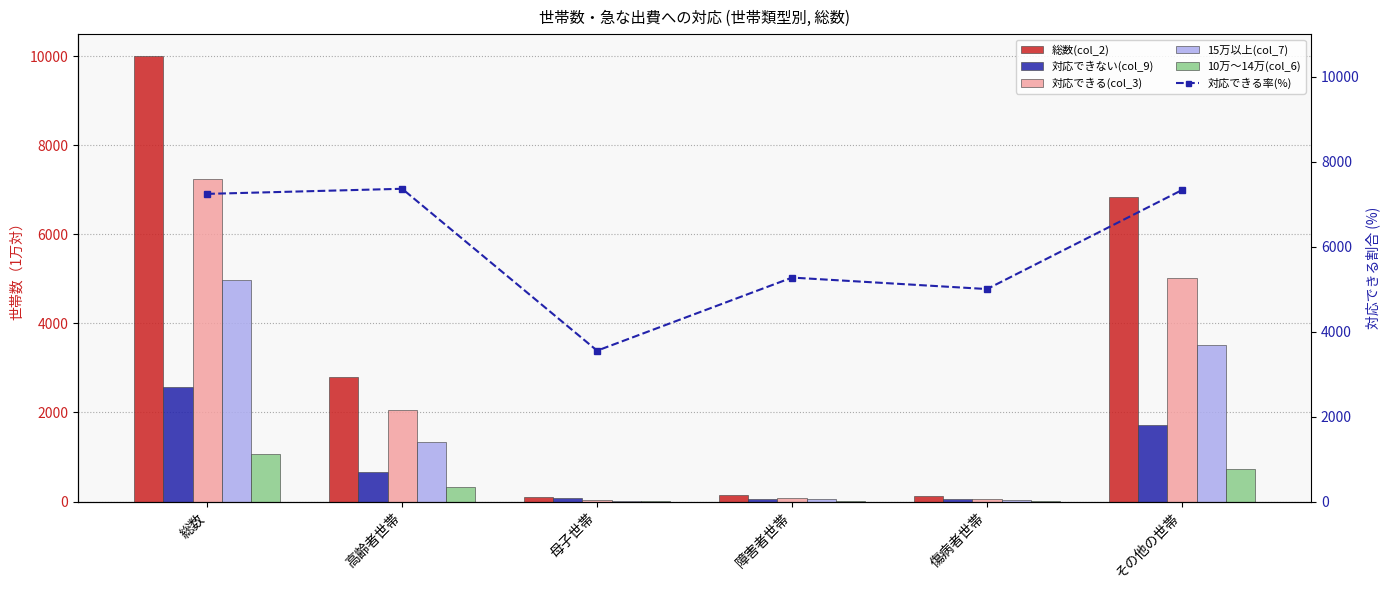

Between 総数 and 傷病者世帯, which series saw the biggest shift?

総数(col_2)